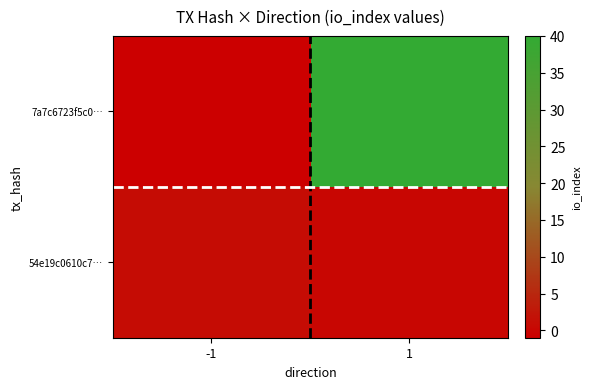

What is the spread (max minus min) of values at 1?

40